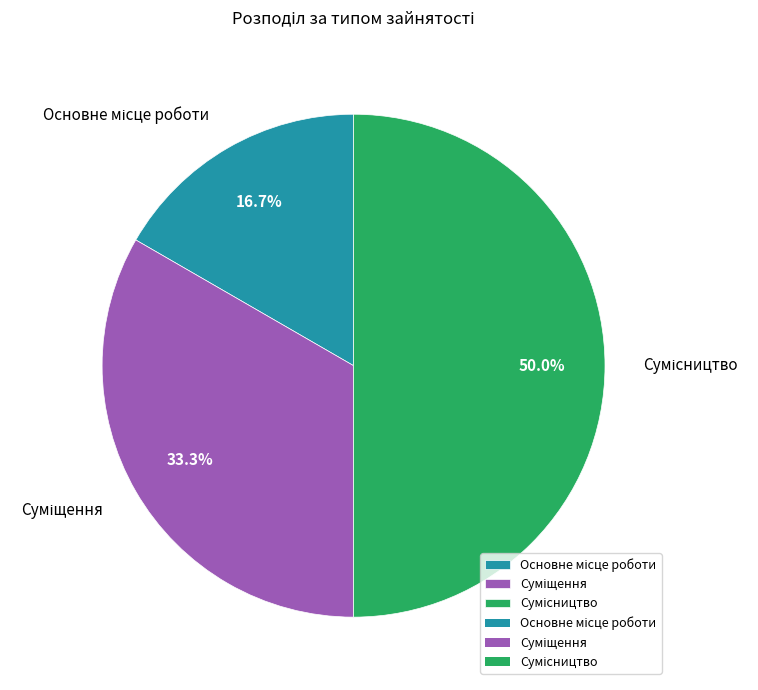

To the nearest percent, what is the difference between the largest and smallest slice percentages?

33%